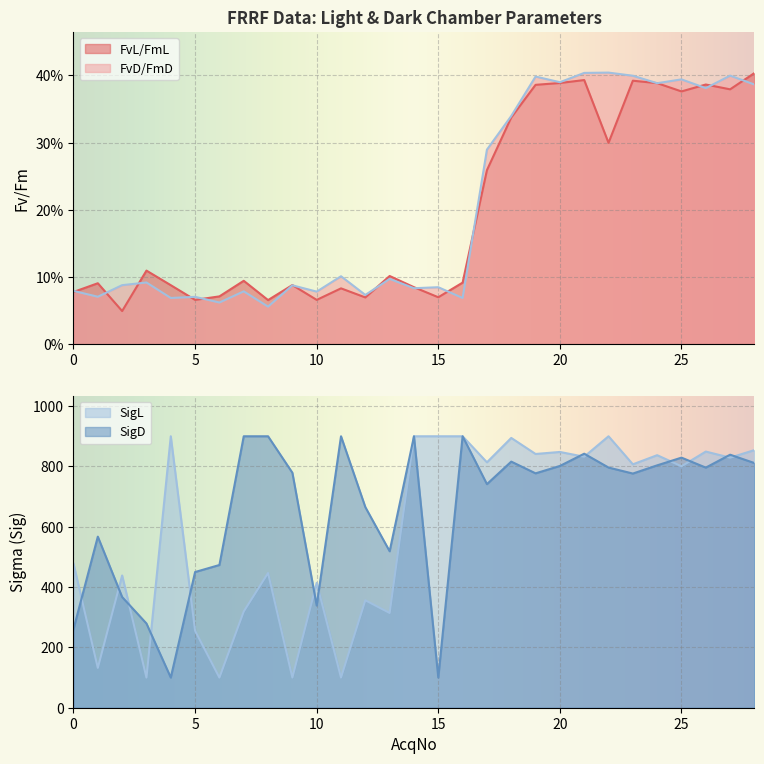

Where is the first local minimum for FvL/FmL?

2